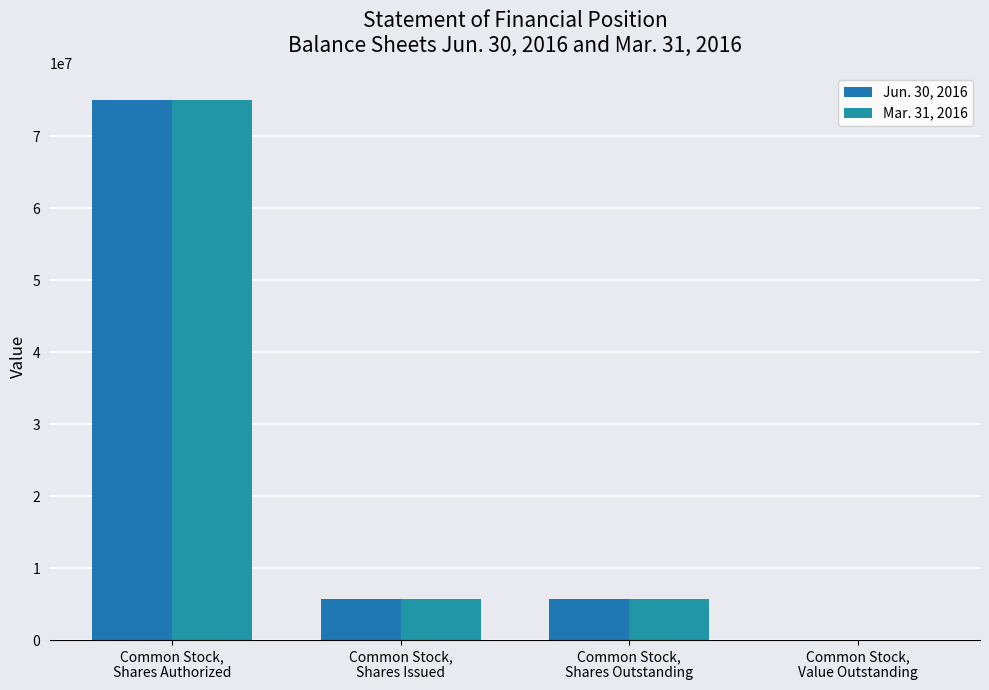

At which category does the chart reach its minimum across all series?

Common Stock,
Value Outstanding